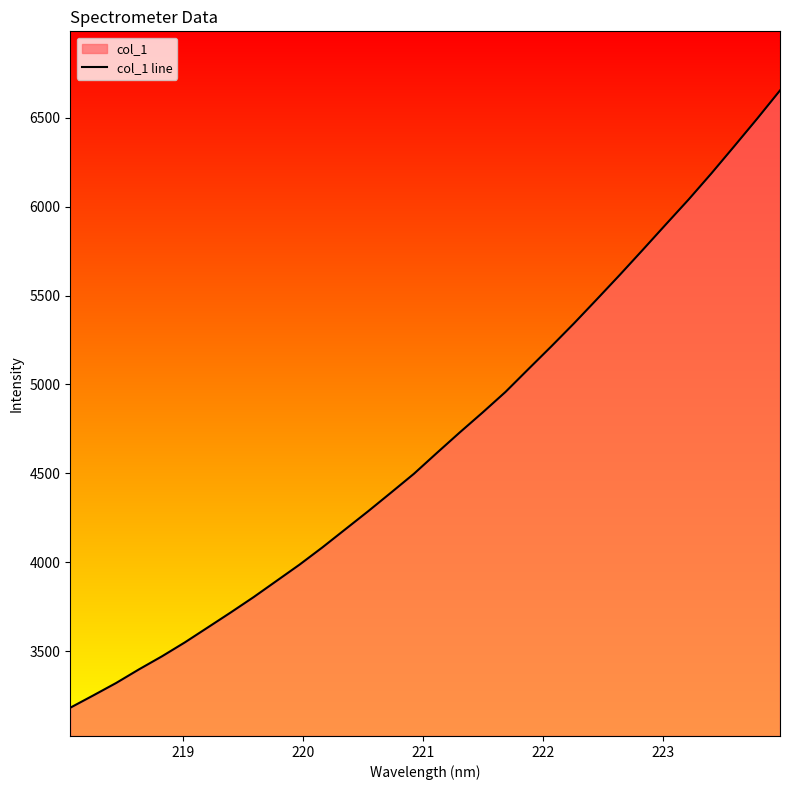

What is the maximum value shown in the chart?

6654.6